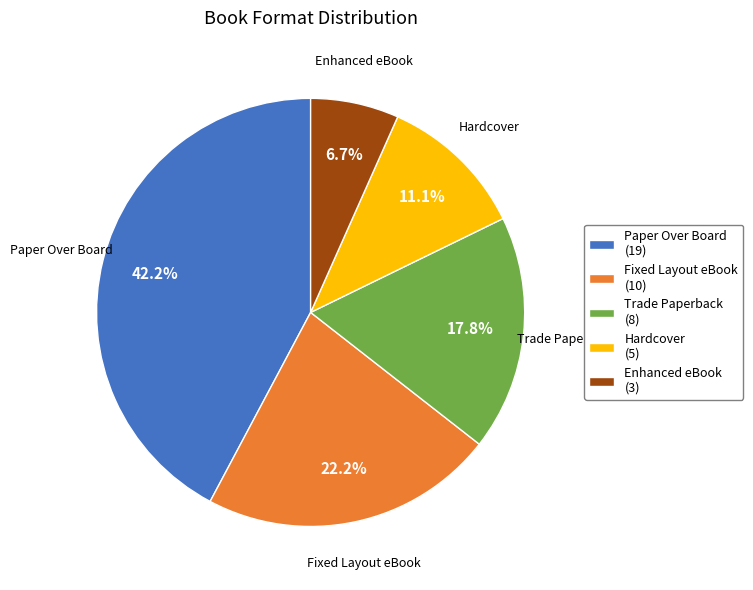

Is there a majority slice in this chart?

No